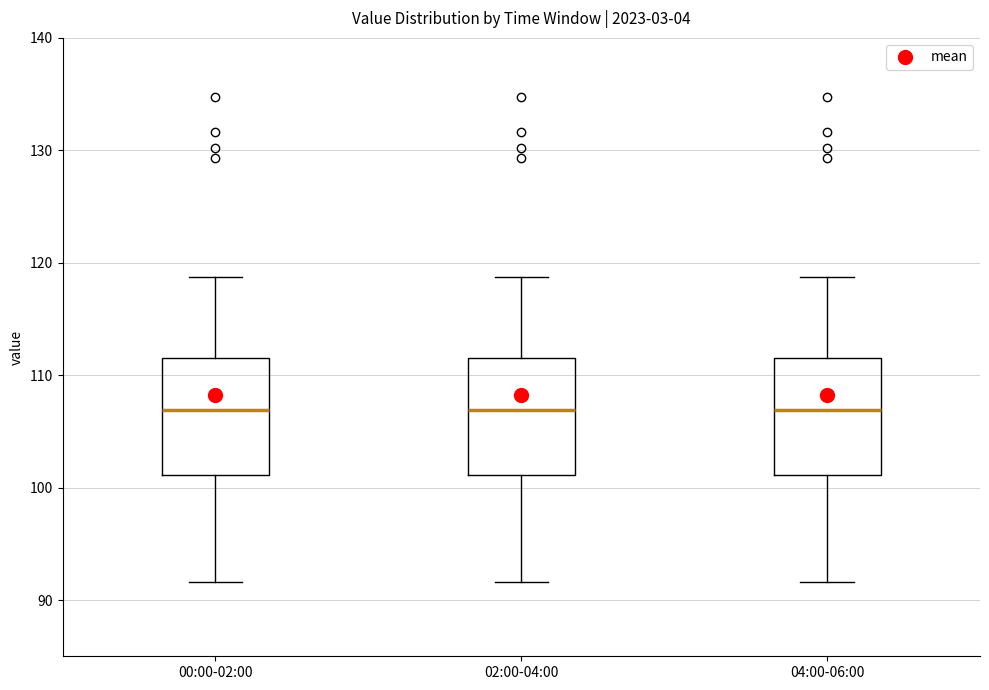

Where does the upper whisker of the box for 00:00-02:00 end on the y-axis? The values are not printed on the chart, so give them approximately, as read against the axis.

119